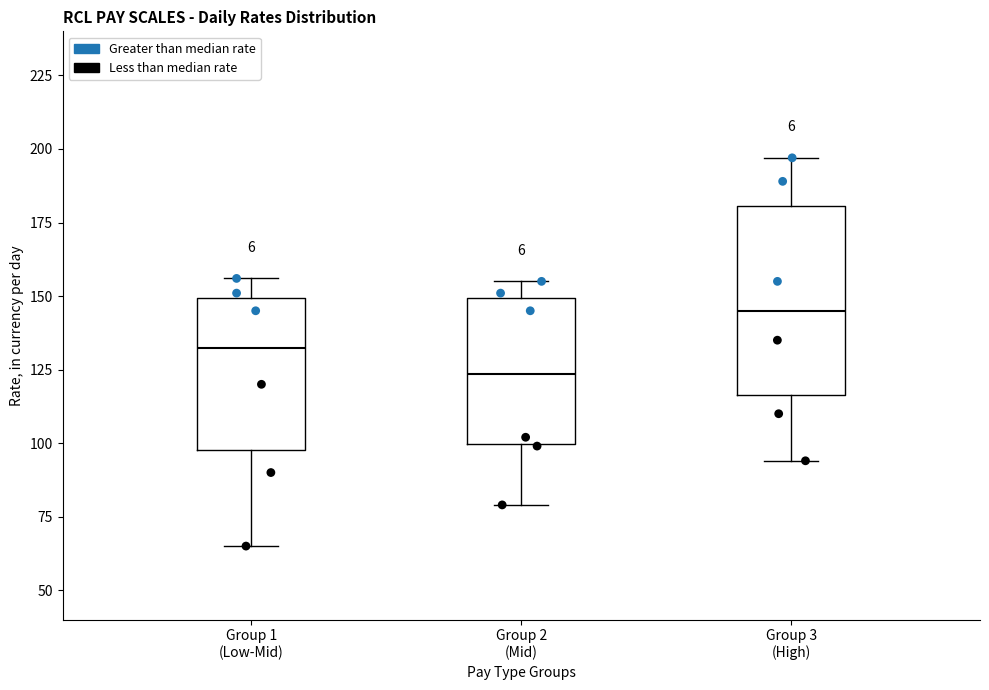

Where does the median line of the box for Group 1 (Low-Mid) sit on the y-axis? The values are not printed on the chart, so give them approximately, as read against the axis.

135